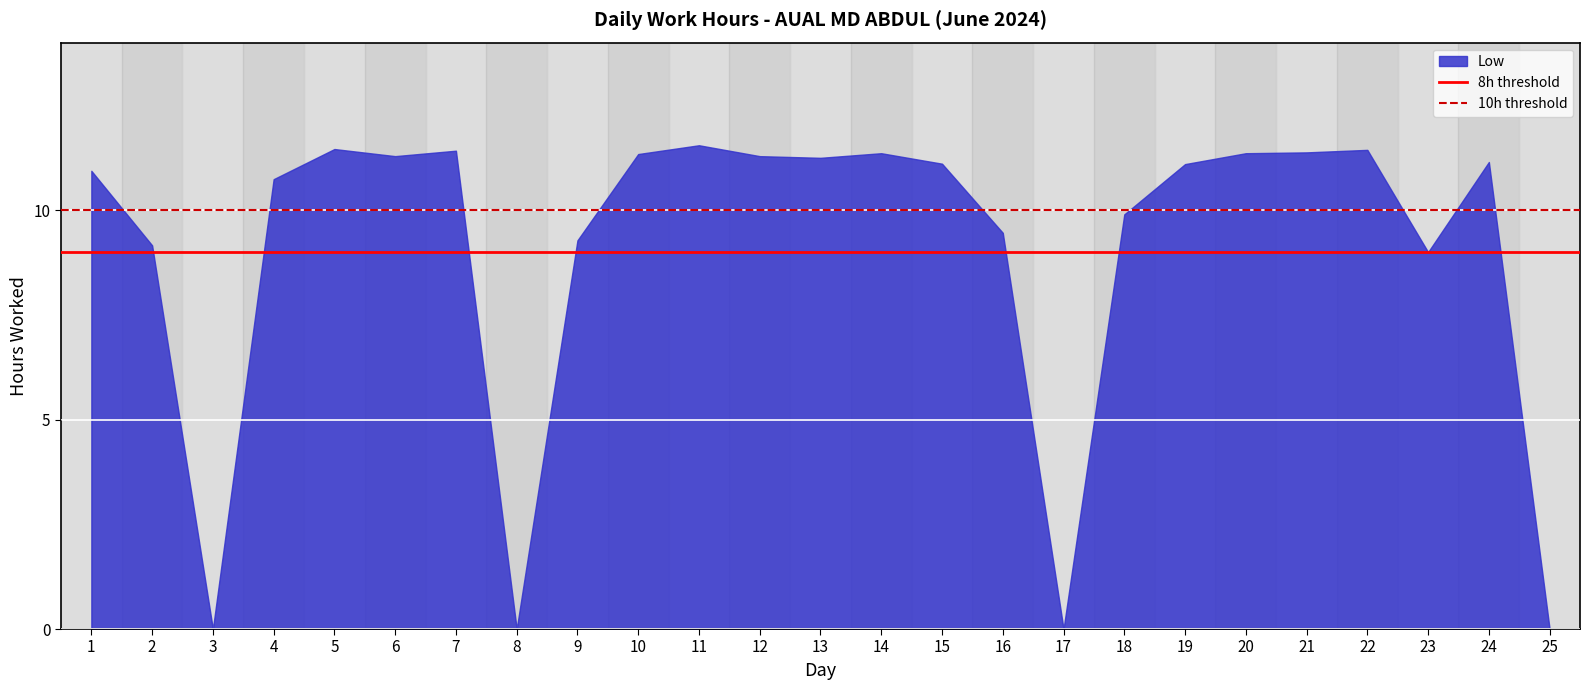

The value of 10h threshold at 2 is 10. True or false?

True